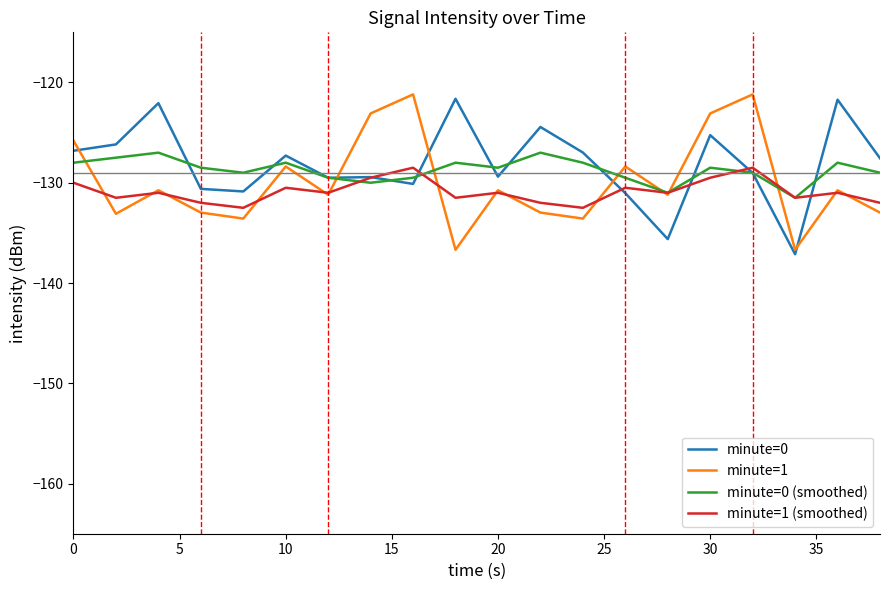

What is the minimum value shown in the chart?

-137.1